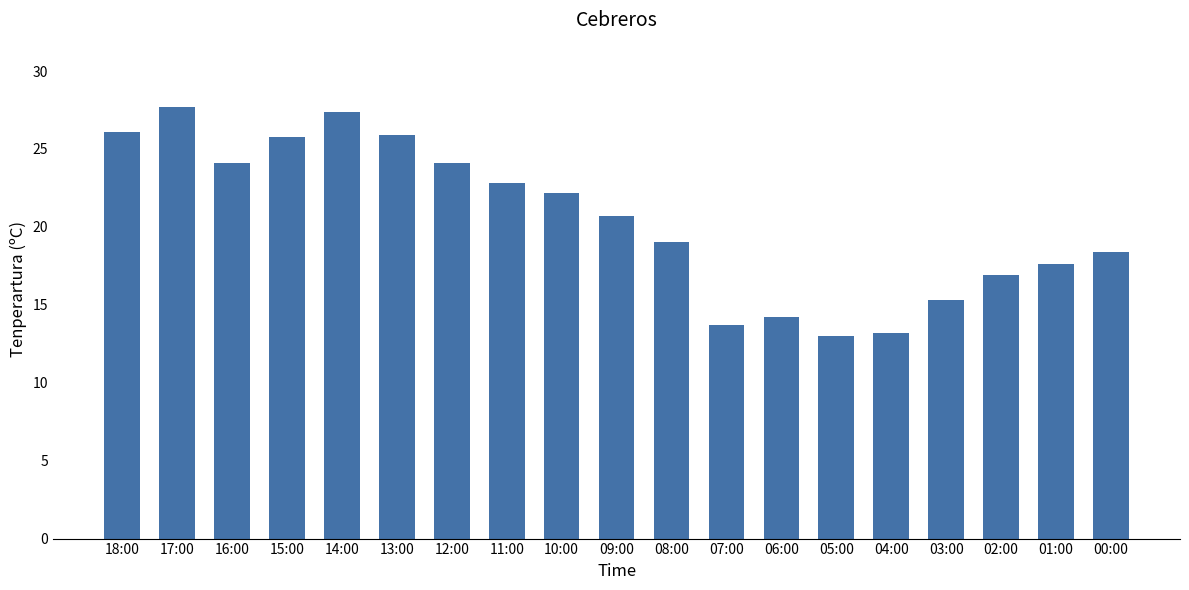

Is it true that the value at 06:00 is 14.2?

True